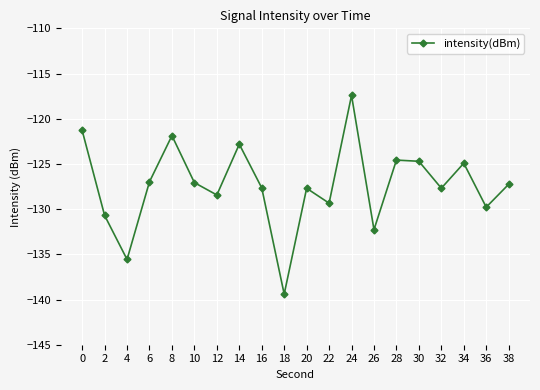

Which has a higher value, 34 or 10?

34